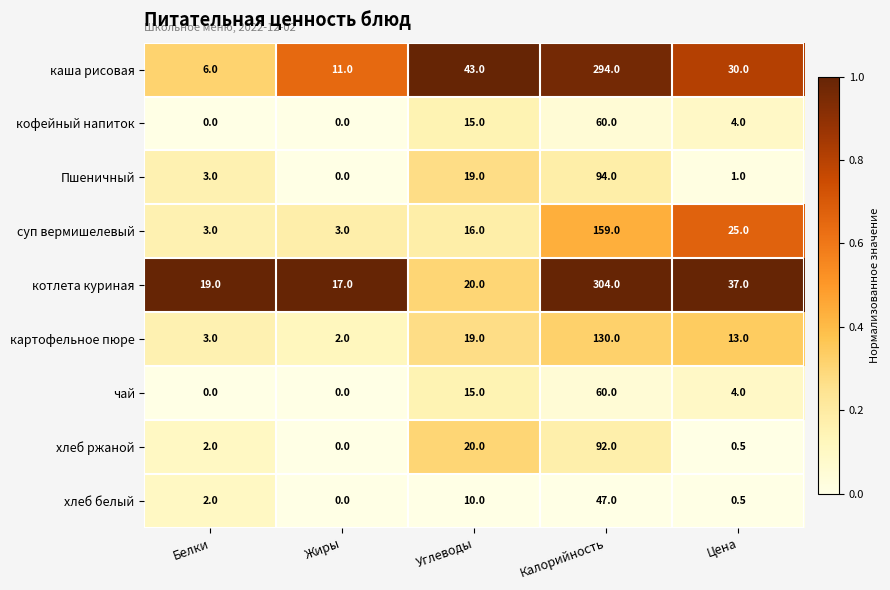

What is the maximum value for чай?

60.0